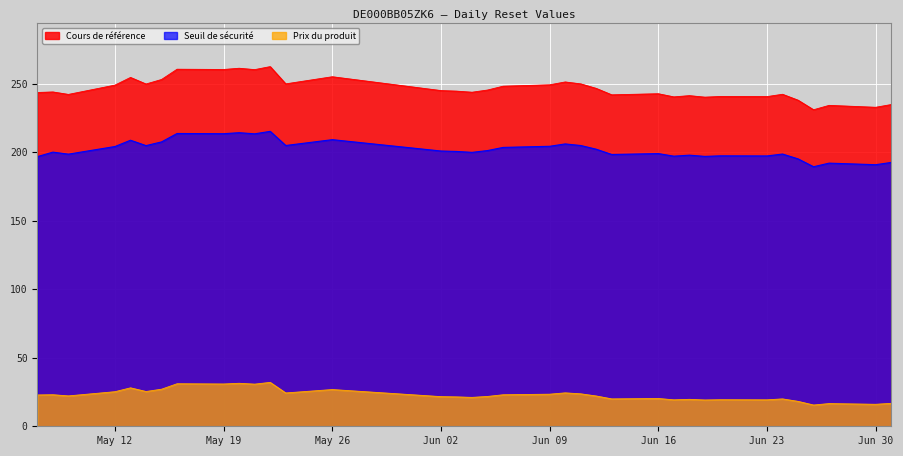

True or false: Prix du produit and Cours de référence intersect in this chart.

False